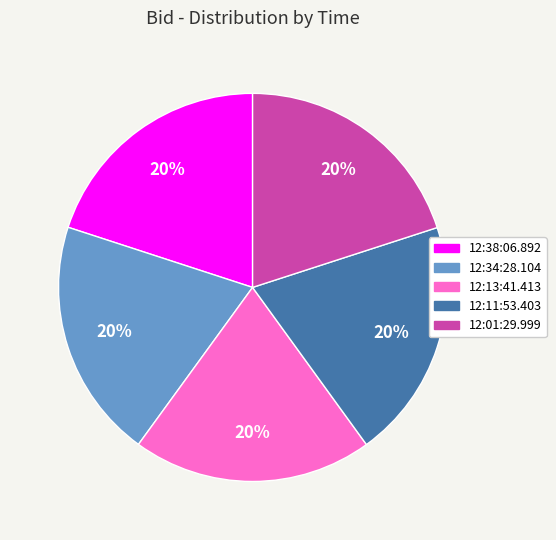

What percentage is the 12:11:53.403 slice, to the nearest percent?

20%